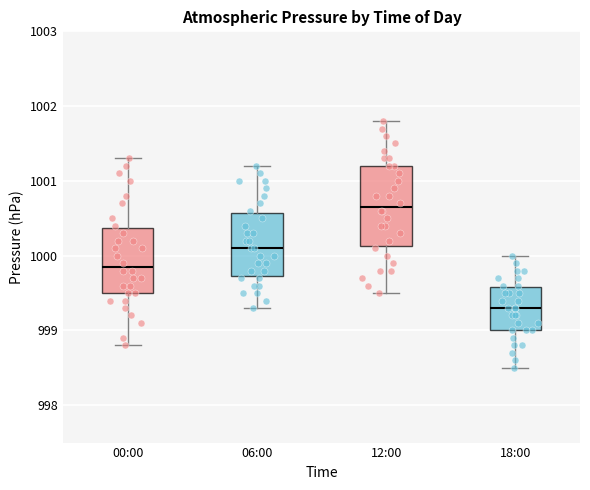

Reading left to right, read every box against the y-axis: the position of its median line, the range the box covers, and the ends of its whiskers. The values are not printed on the chart, so give them approximately, as read against the axis.

00:00: median 999.9, box 999.5 to 1000.4, whiskers 998.8 to 1001.3
06:00: median 1000.1, box 999.7 to 1000.6, whiskers 999.3 to 1001.2
12:00: median 1000.7, box 1000.1 to 1001.2, whiskers 999.5 to 1001.8
18:00: median 999.3, box 999.0 to 999.6, whiskers 998.5 to 1000.0